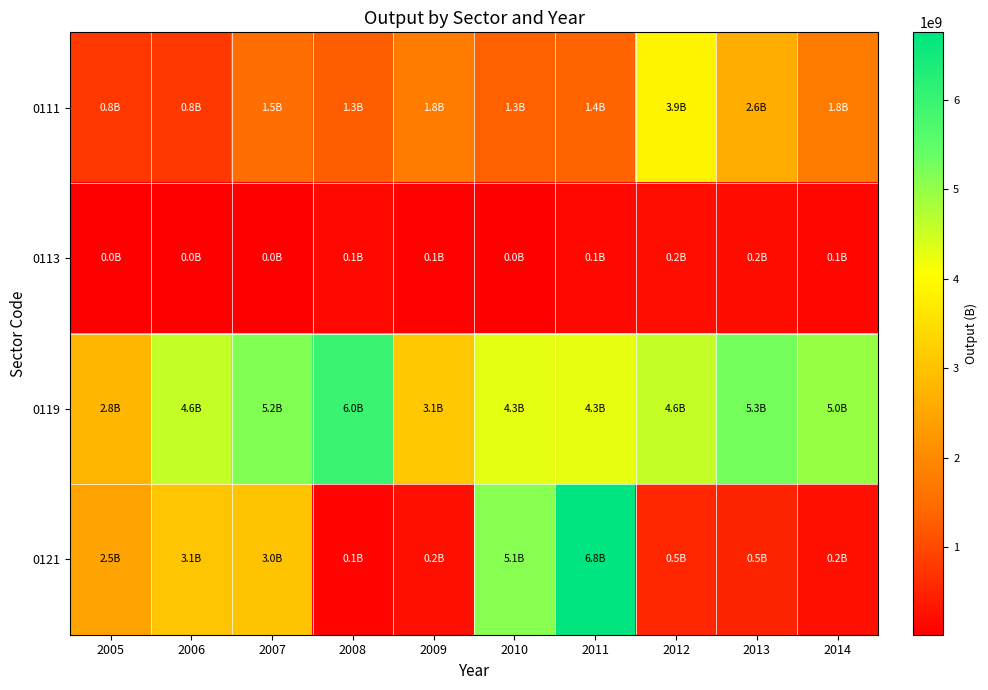

How many data points does each series have?

10